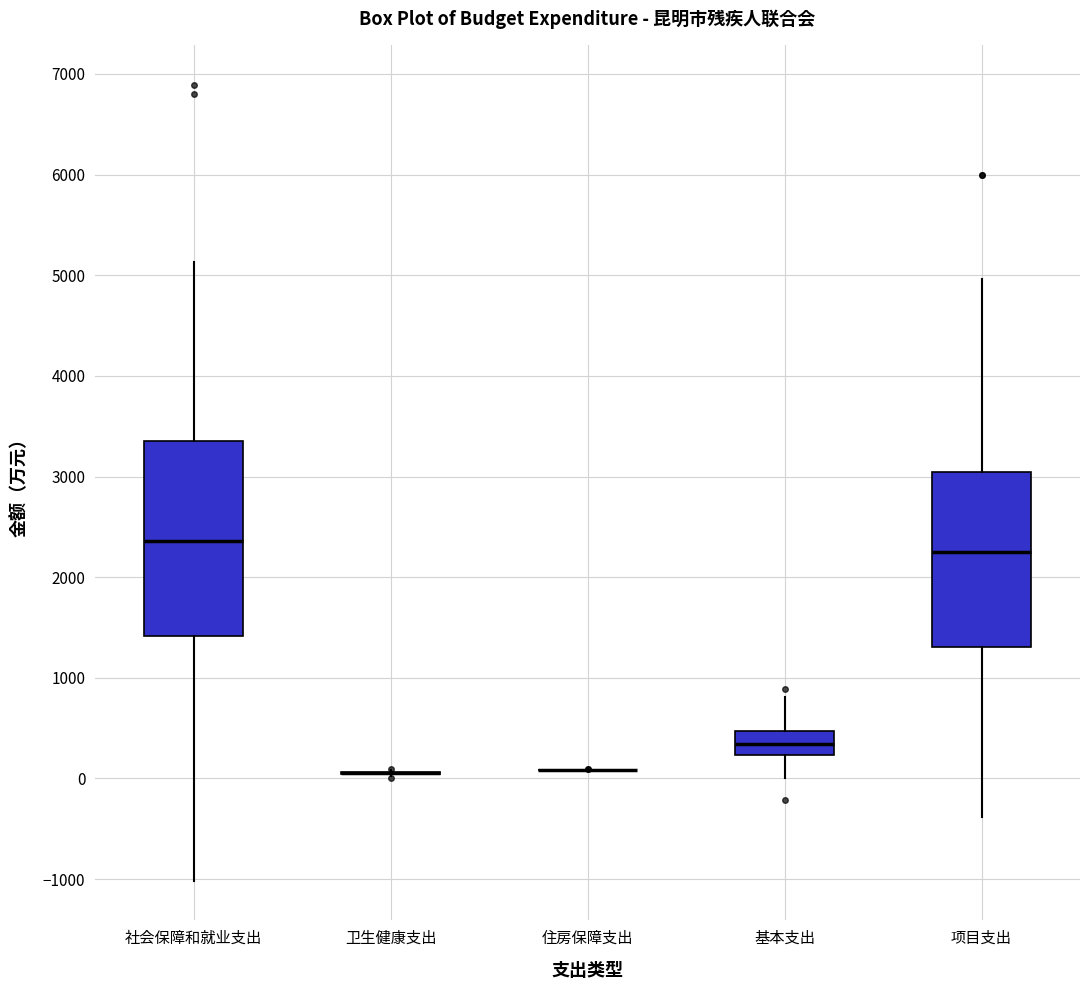

Reading left to right, transcribe this box plot: for each box, give where its median line is, the range the box spans, and where its two whiskers end, as read against the y-axis. The values are not printed on the chart, so give them approximately, as read against the axis.

社会保障和就业支出: median 2400, box 1400 to 3400, whiskers -1000 to 5100
卫生健康支出: box collapsed to a line at 100, whiskers 0 to 100
住房保障支出: box collapsed to a line at 100, whiskers 100 to 100
基本支出: median 300, box 200 to 500, whiskers 0 to 800
项目支出: median 2200, box 1300 to 3000, whiskers -400 to 5000